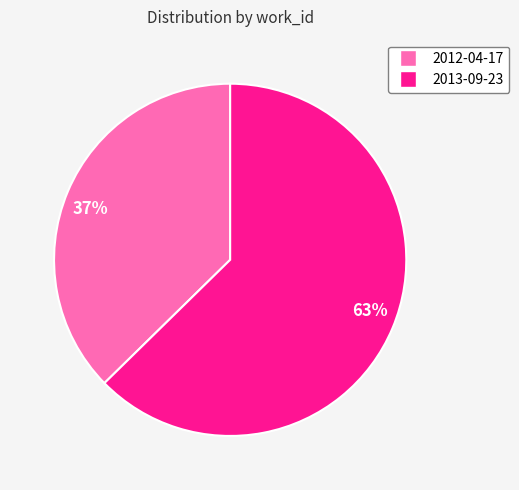

Does any single category account for the majority?

Yes